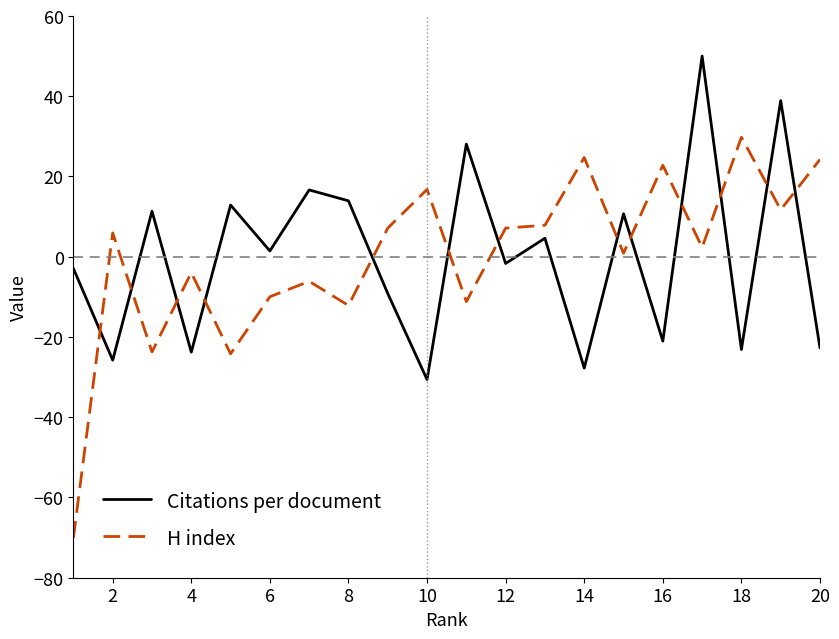

Does the chart have visible grid lines?

No